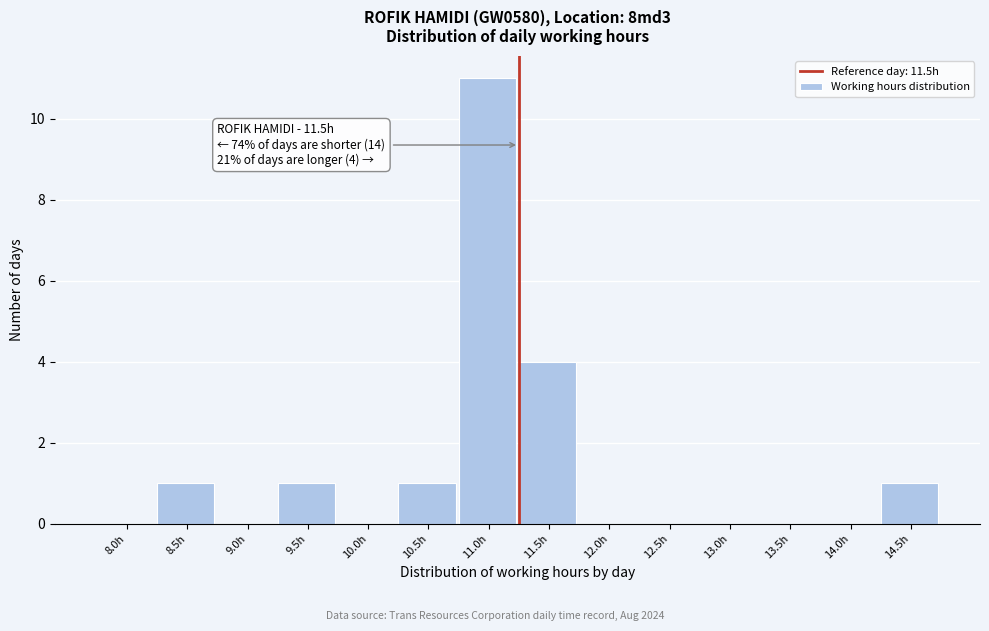

Reading right to left, what are all the values shown in this chart?

14.5h=1	14.0h=0	13.5h=0	13.0h=0	12.5h=0	12.0h=0	11.5h=4	11.0h=11	10.5h=1	10.0h=0	9.5h=1	9.0h=0	8.5h=1	8.0h=0